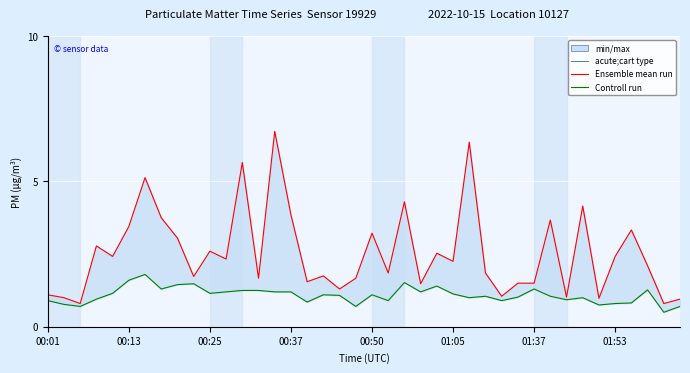

Which series has the largest total across all categories?

Ensemble mean run (P1)